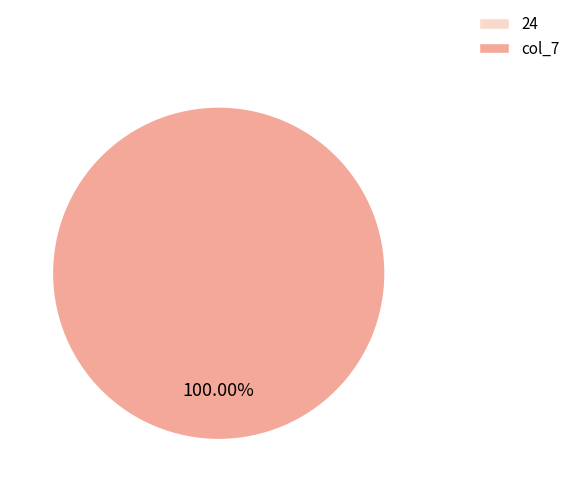

What is the change in value from 24 to col_7?

+1